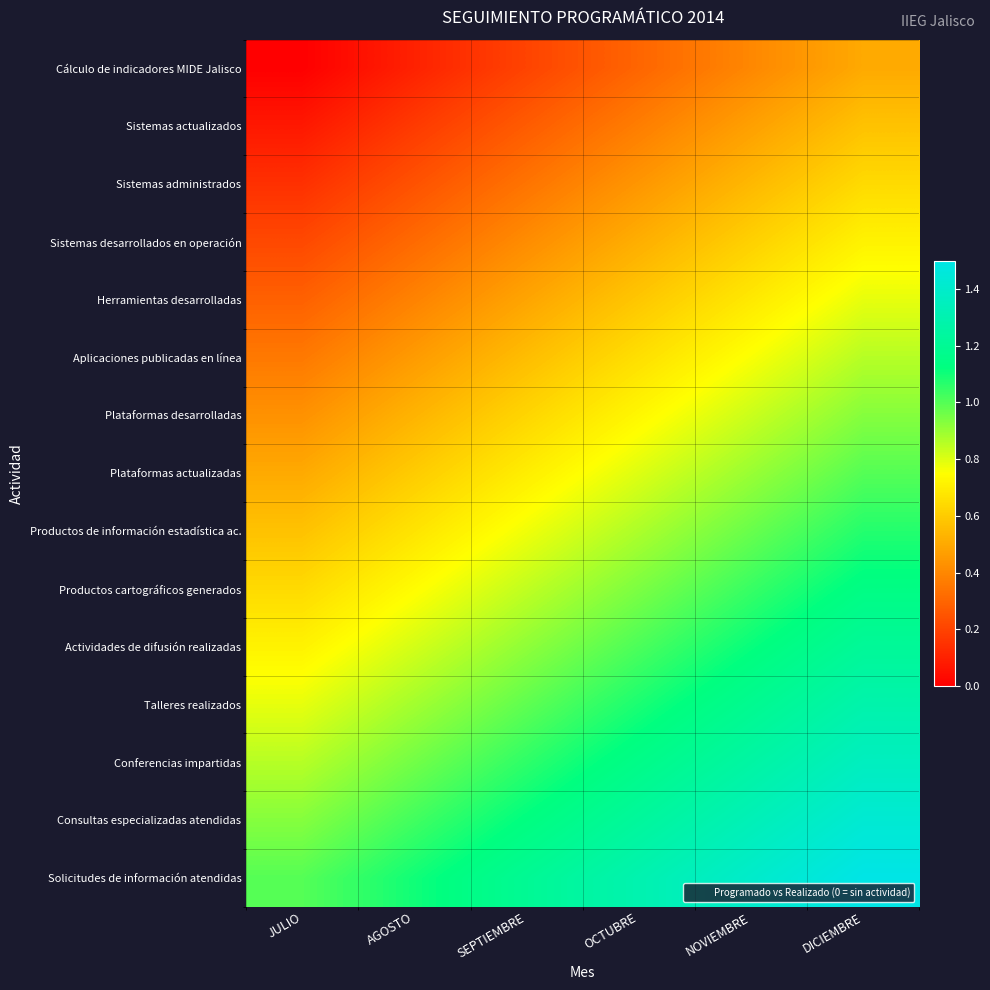

Which label corresponds to the largest value in the chart?

DICIEMBRE